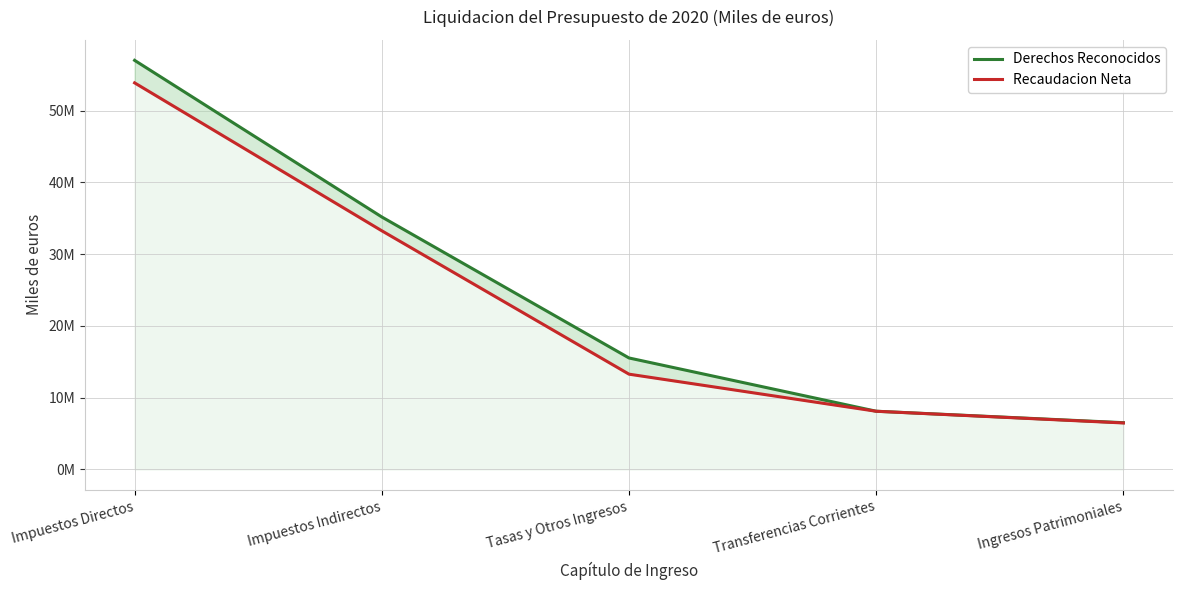

True or false: Recaudacion Neta and Derechos Reconocidos intersect in this chart.

False